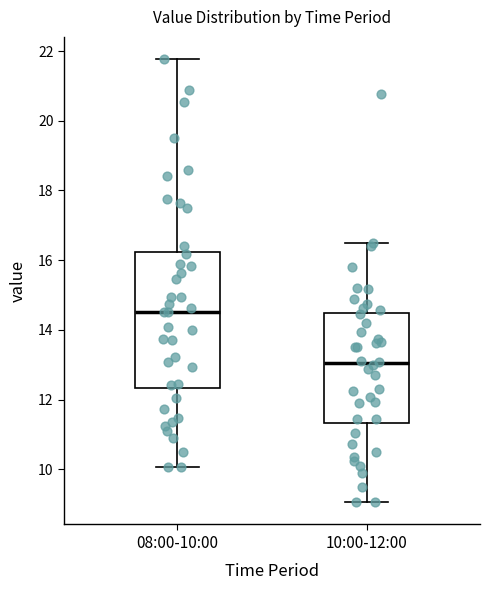

Where is the lower edge of the box for 08:00-10:00 on the y-axis? The values are not printed on the chart, so give them approximately, as read against the axis.

12.4